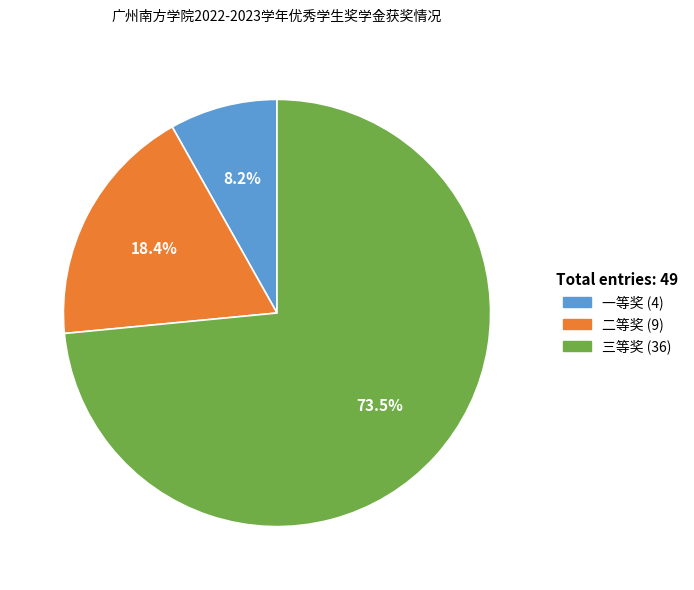

Is the sum of 一等奖 and 二等奖 greater than half?

No